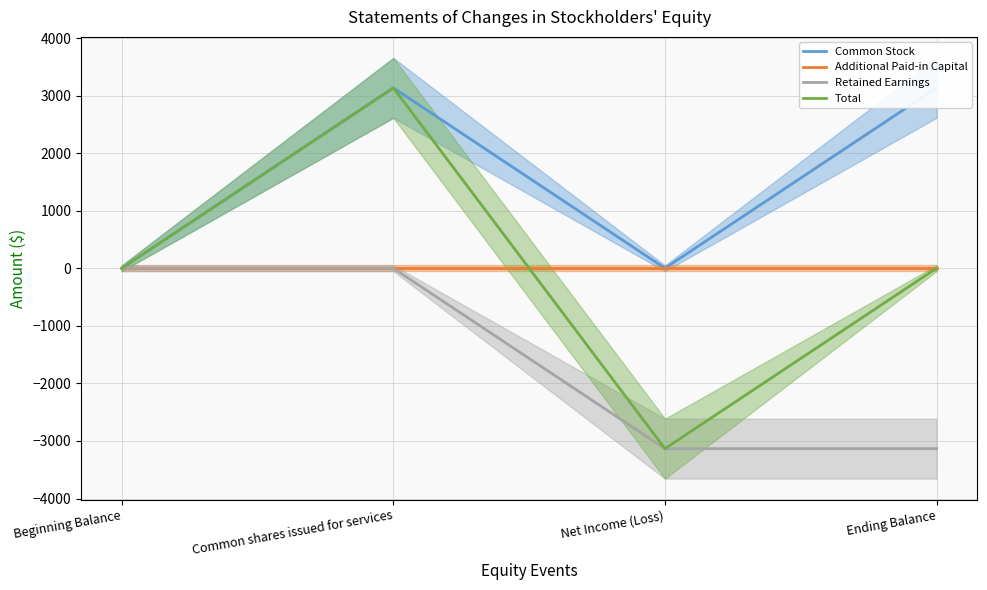

Which series changed the most between Beginning Balance and Common shares issued for services?

Common Stock